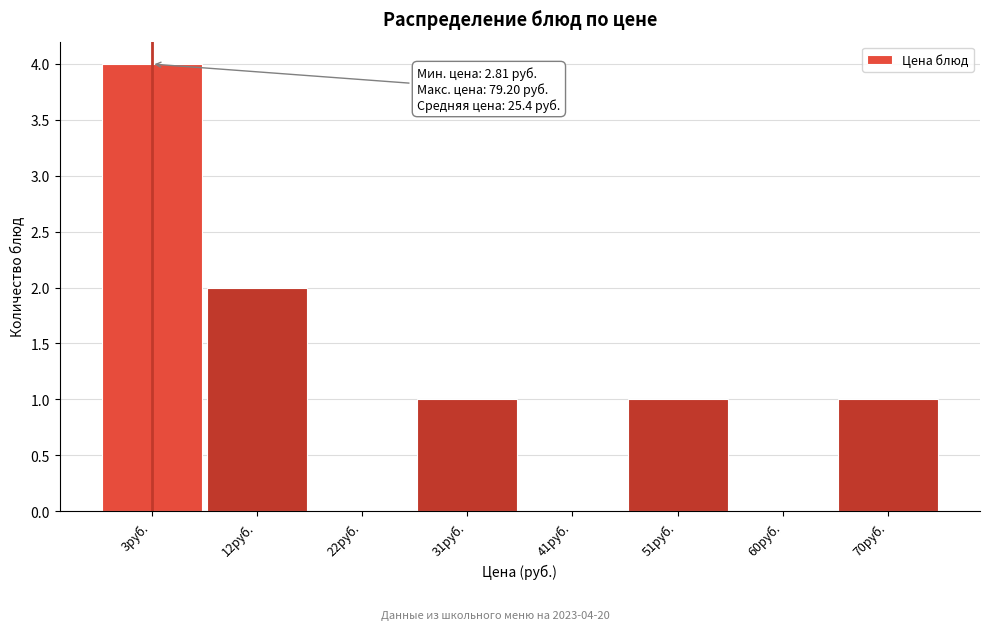

Reading left to right, extract all data points from this chart.

3руб.=4	12руб.=2	22руб.=0	31руб.=1	41руб.=0	51руб.=1	60руб.=0	70руб.=1